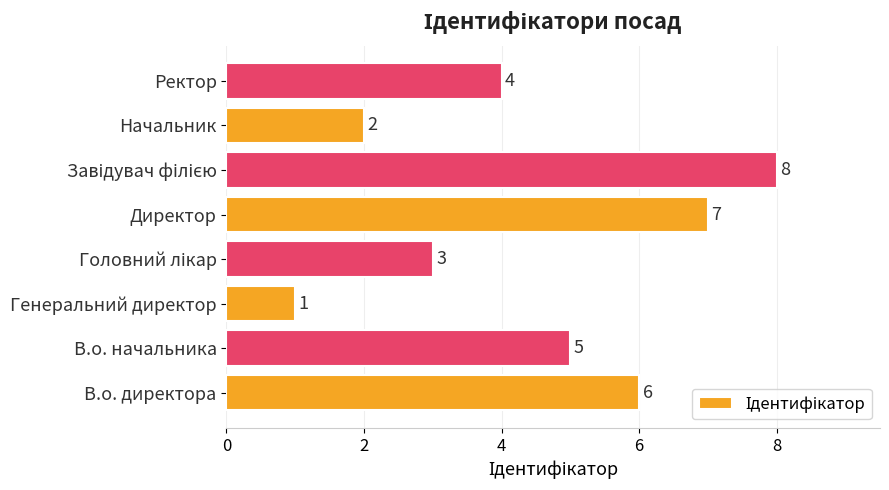

What is the ratio of the value at В.о. начальника to the value at В.о. директора?

0.8